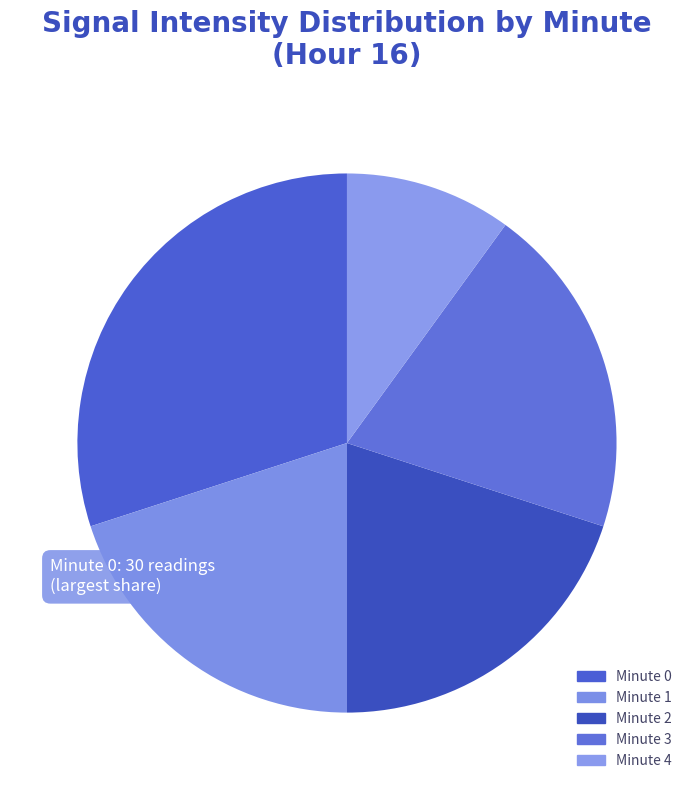

To the nearest percent, what is the combined percentage of Minute 3 and Minute 1?

40%